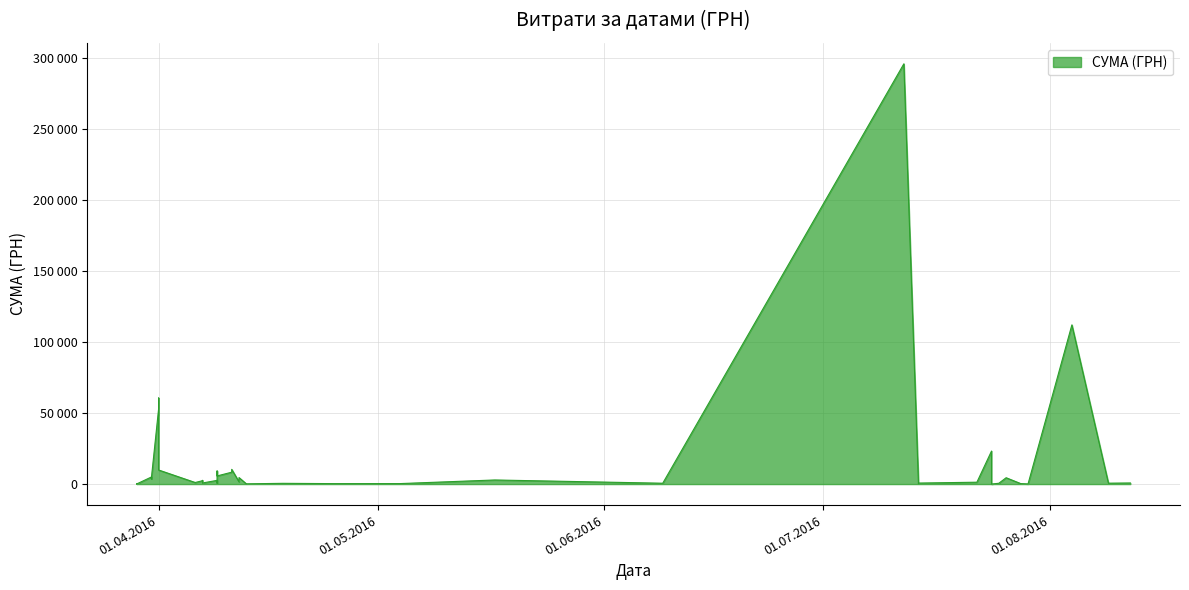

What is the difference between the second highest and second lowest values?

111892.6